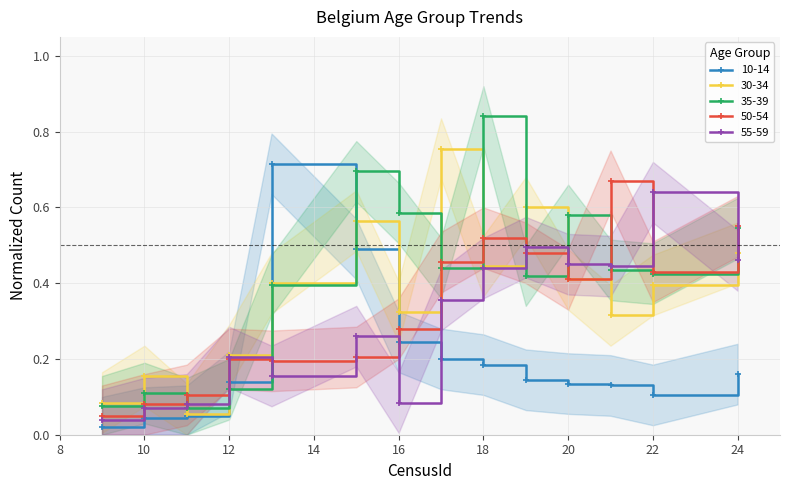

Reading left to right, transcribe all the data shown in this chart.

10-14: 9=0.0	10=0.0	11=0.1	12=0.1	13=0.7	15=0.5	16=0.2	17=0.2	18=0.2	19=0.1	20=0.1	21=0.1	22=0.1	24=0.2
30-34: 9=0.1	10=0.2	11=0.1	12=0.2	13=0.4	15=0.6	16=0.3	17=0.8	18=0.4	19=0.6	20=0.4	21=0.3	22=0.4	24=0.5
35-39: 9=0.1	10=0.1	11=0.1	12=0.1	13=0.4	15=0.7	16=0.6	17=0.4	18=0.8	19=0.4	20=0.6	21=0.4	22=0.4	24=0.5
50-54: 9=0.1	10=0.1	11=0.1	12=0.2	13=0.2	15=0.2	16=0.3	17=0.5	18=0.5	19=0.5	20=0.4	21=0.7	22=0.4	24=0.6
55-59: 9=0.0	10=0.1	11=0.1	12=0.2	13=0.2	15=0.3	16=0.1	17=0.4	18=0.4	19=0.5	20=0.5	21=0.4	22=0.6	24=0.5